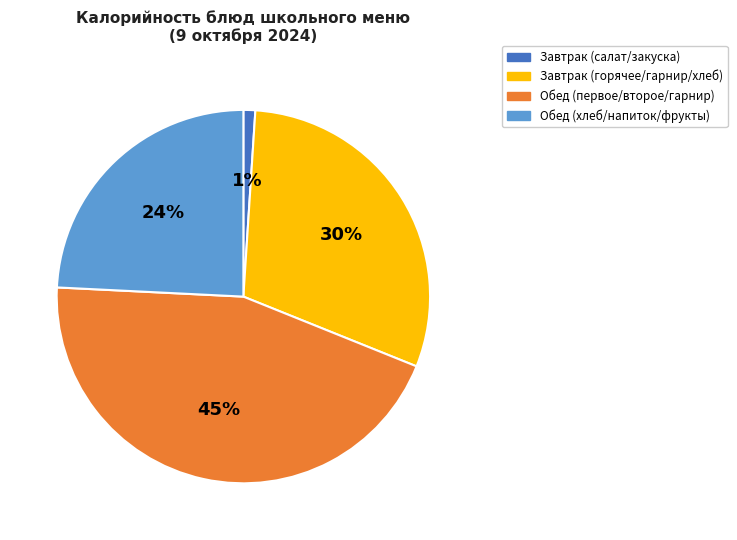

Count the number of slices in the pie.

4